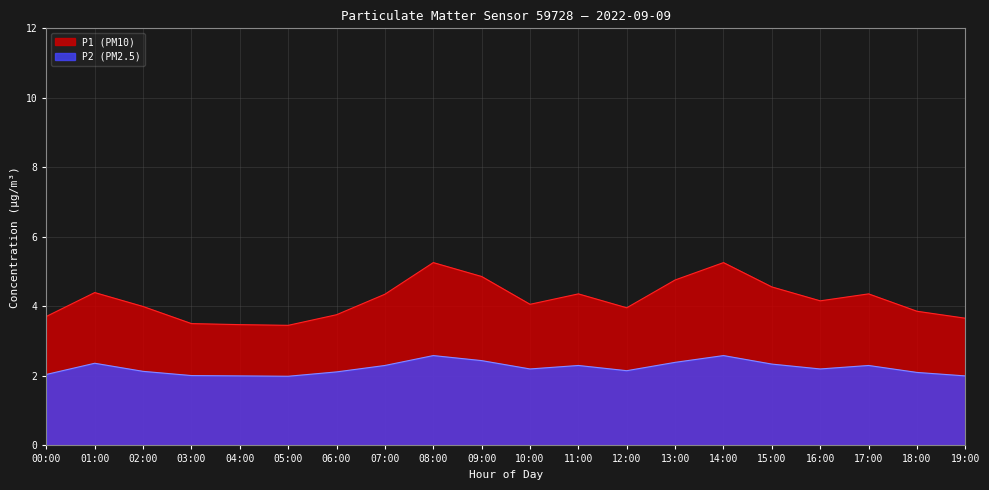

True or false: P2 and P1 cross at least once.

False